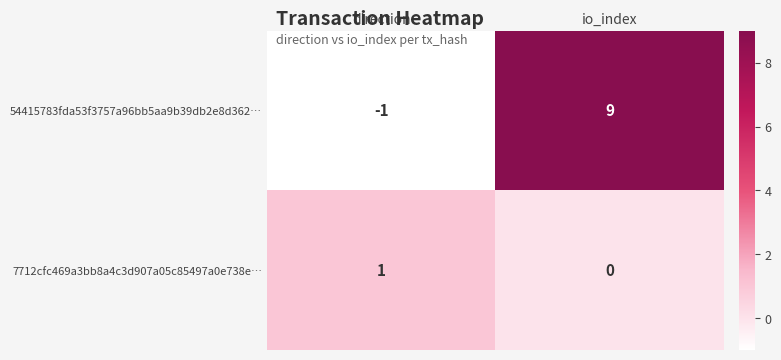

How many data points in 7712cfc469a3bb8a4c3d907a05c85497a0e738e… are less than 1?

1